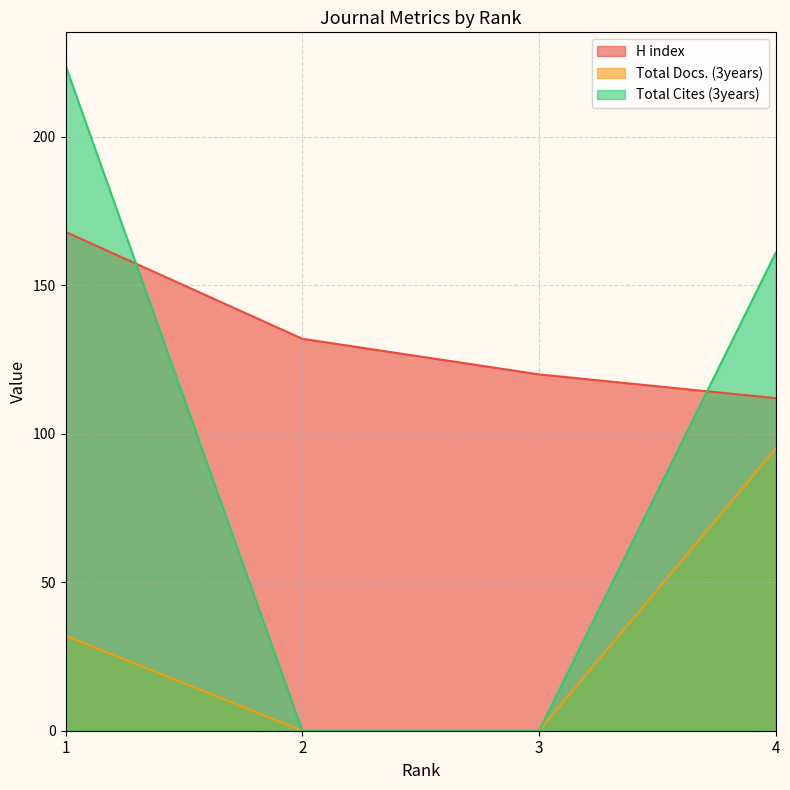

What are all the series names shown in the legend?

H index, Total Docs. (3years), Total Cites (3years)